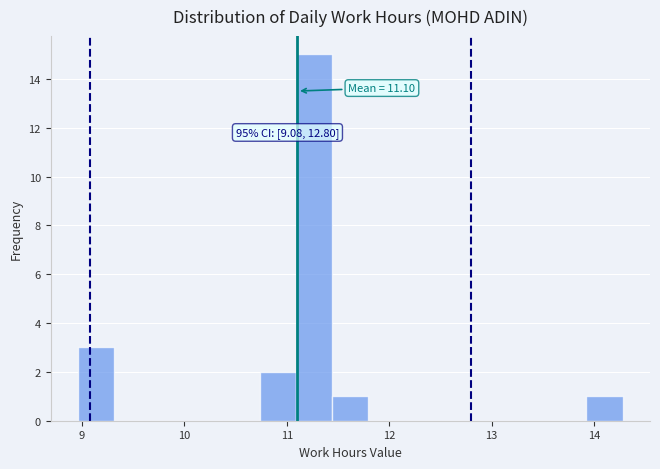

Around what value on the x-axis is the tallest bar? Give the approximate position of its centre, as read against the axis.

11.3